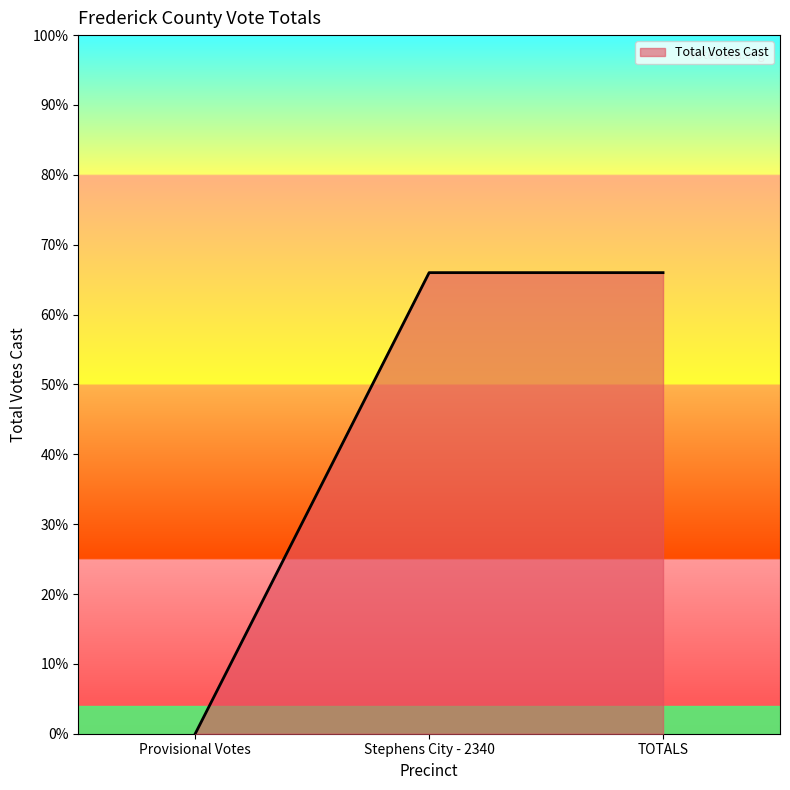

What is the difference between the maximum and minimum values?

66